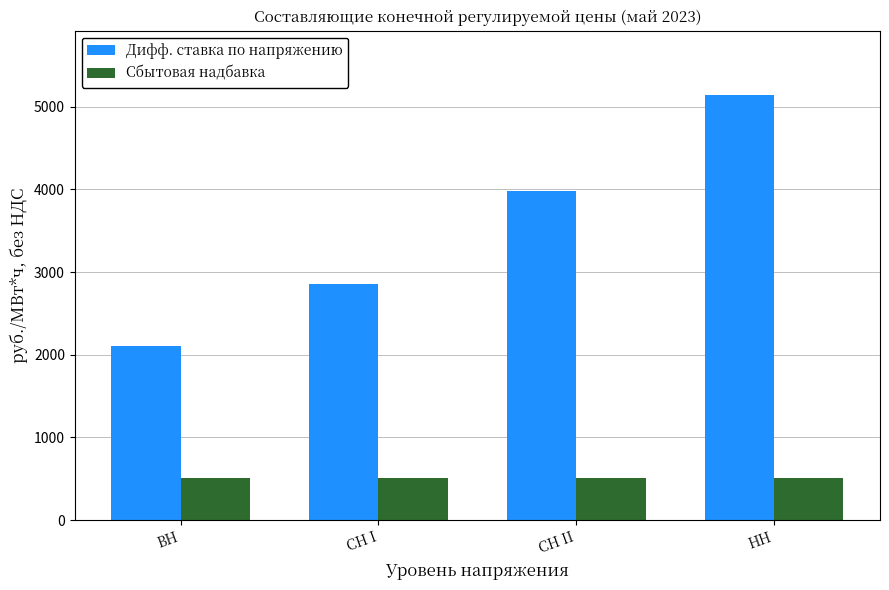

True or false: Сбытовая надбавка has a value of 506.6 at СН I.

True